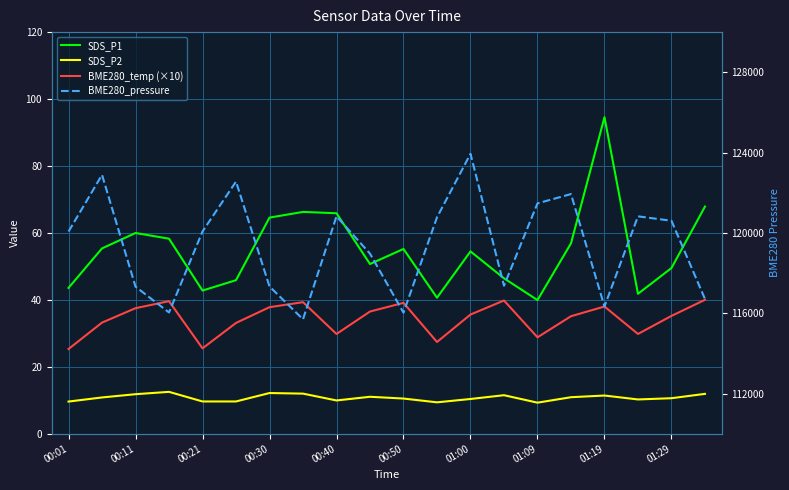

What is the difference between the maximum and minimum values in the SDS_P2 series?

3.2